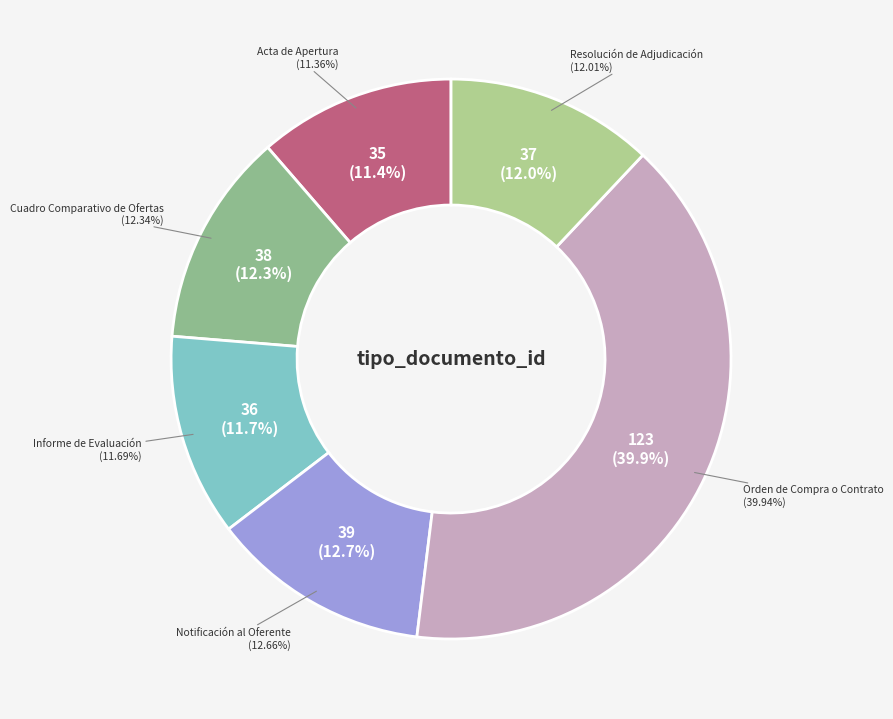

Is it true that Orden de Compra o Contrato is 30% of the pie?

False